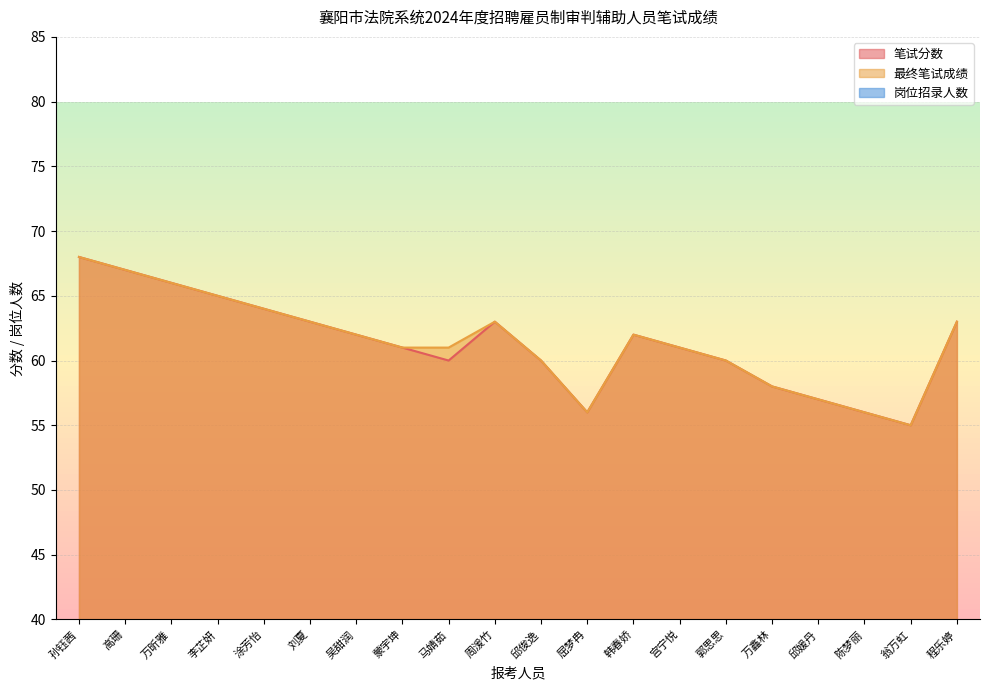

Which series has the widest spread of values?

笔试分数